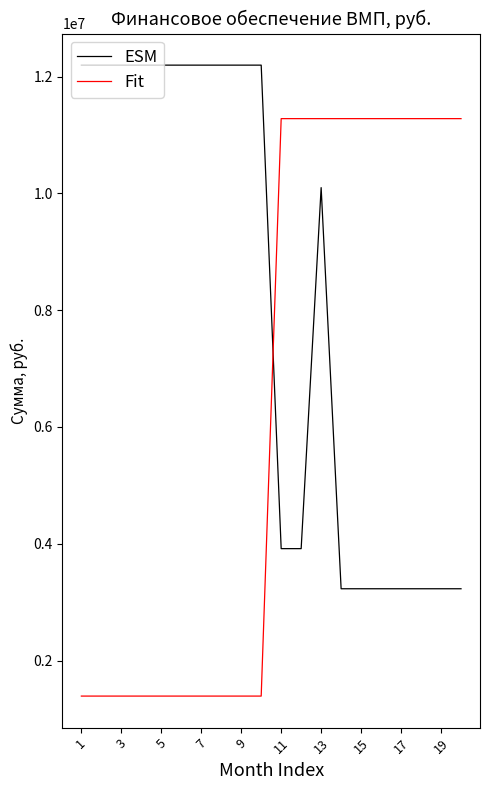

True or false: ESM has more than 0 interior local peaks.

True